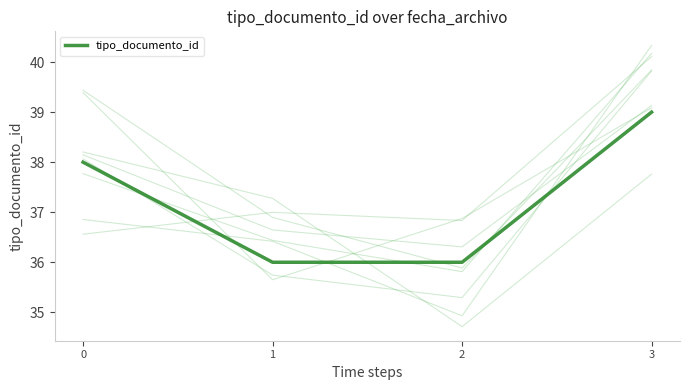

List the labels in order of value, largest first.

3, 0, 1, 2